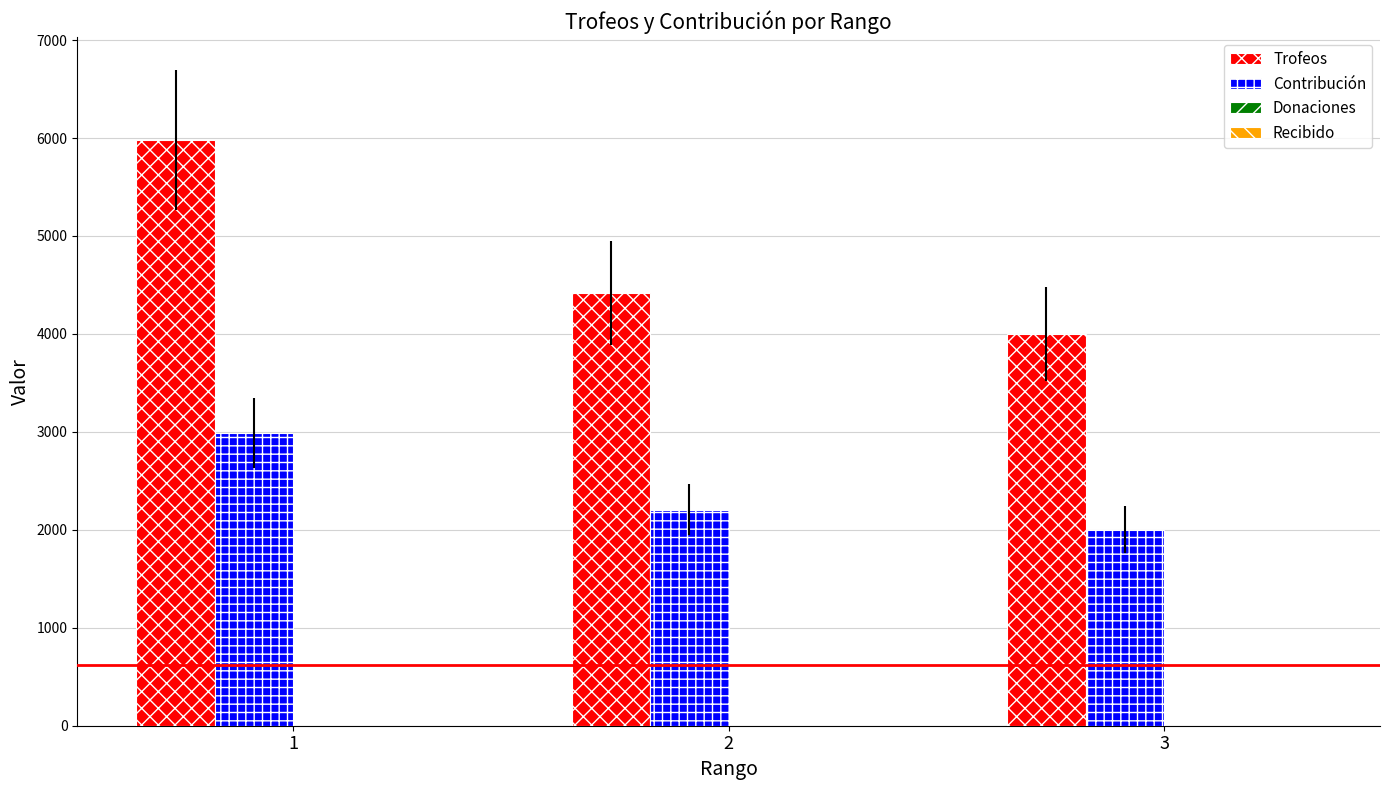

Reading left to right, extract all data points from this chart.

Trofeos: 5978	4414	4001
Contribución: 2989	2207	2000